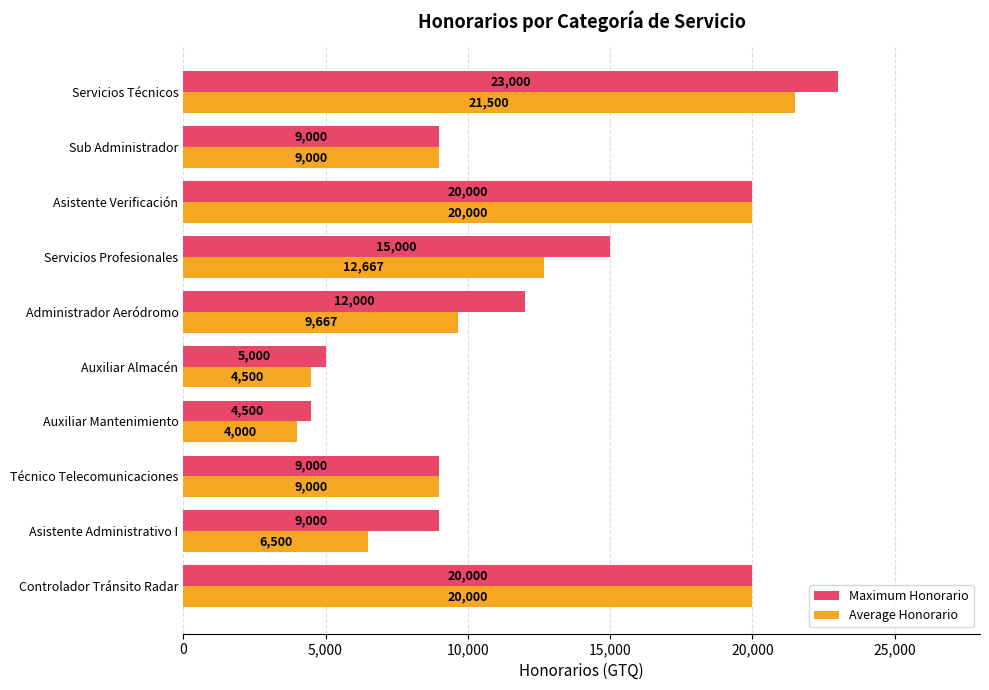

At how many categories does at least one series exceed 22309?

1